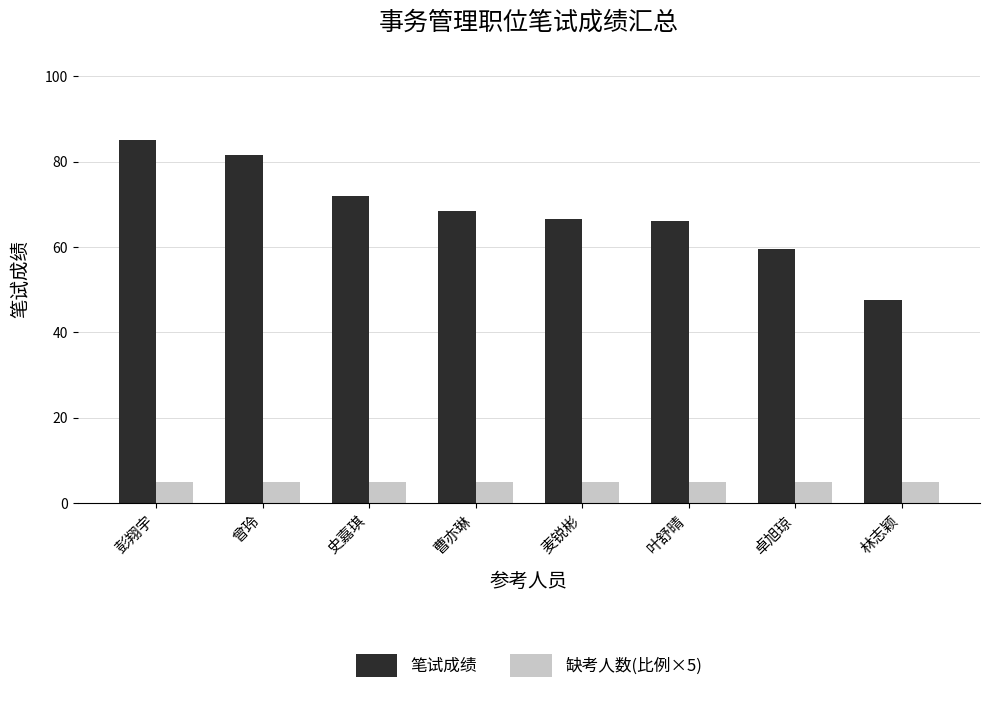

What is the average value of the 笔试成绩 series?

68.3